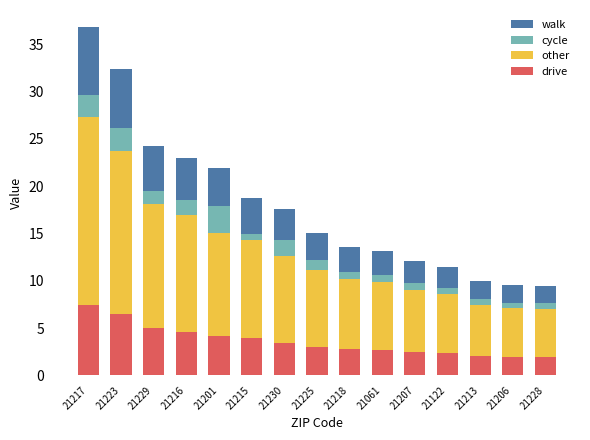

Which category has the highest value in the drive series?

21217